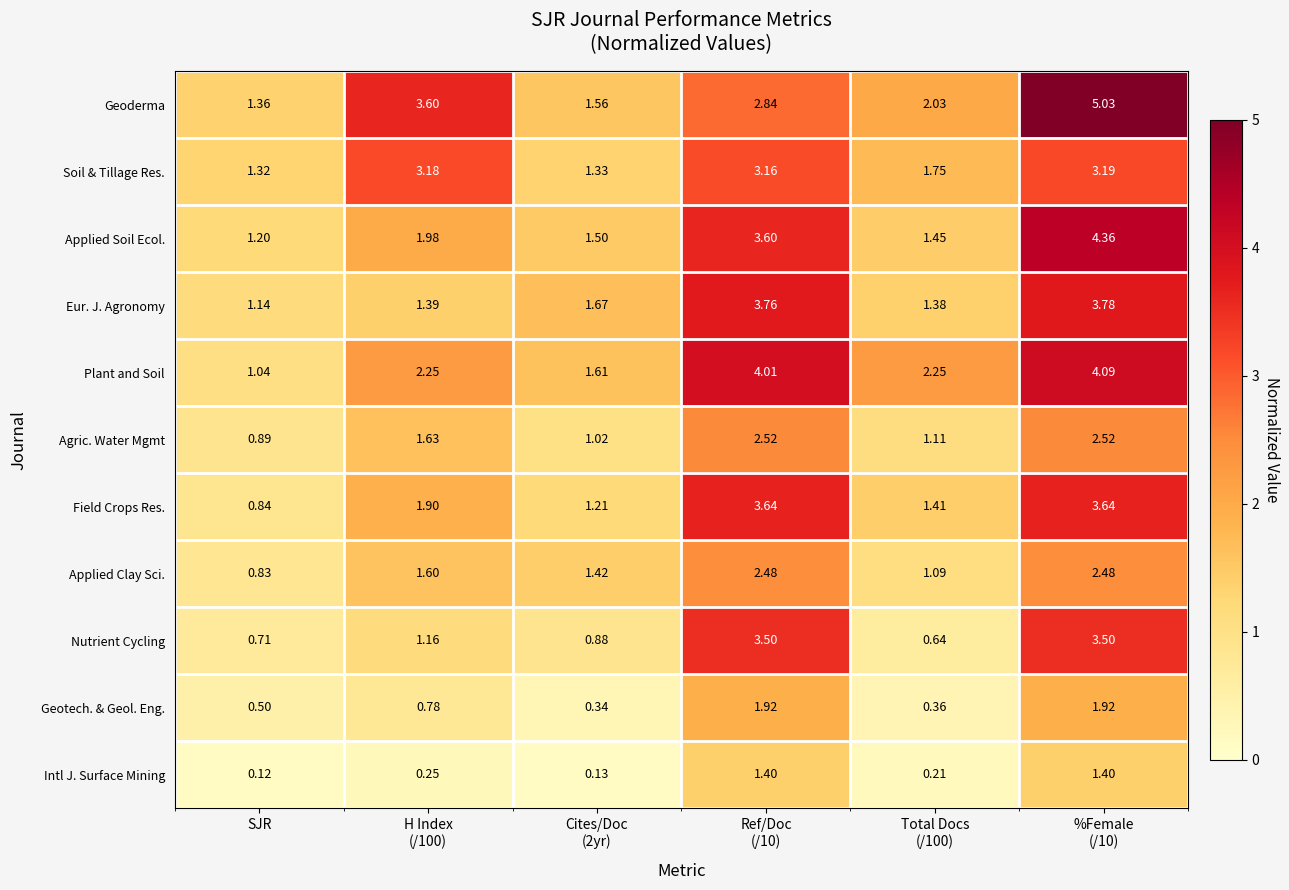

At which label does Applied Clay Sci. reach its minimum?

SJR